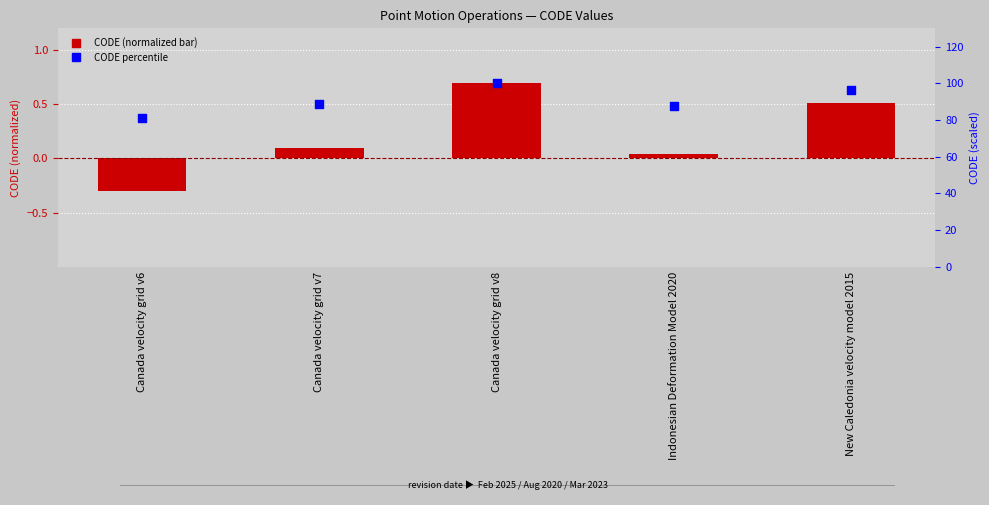

Which series contains the lowest Y value?

CODE (normalized)